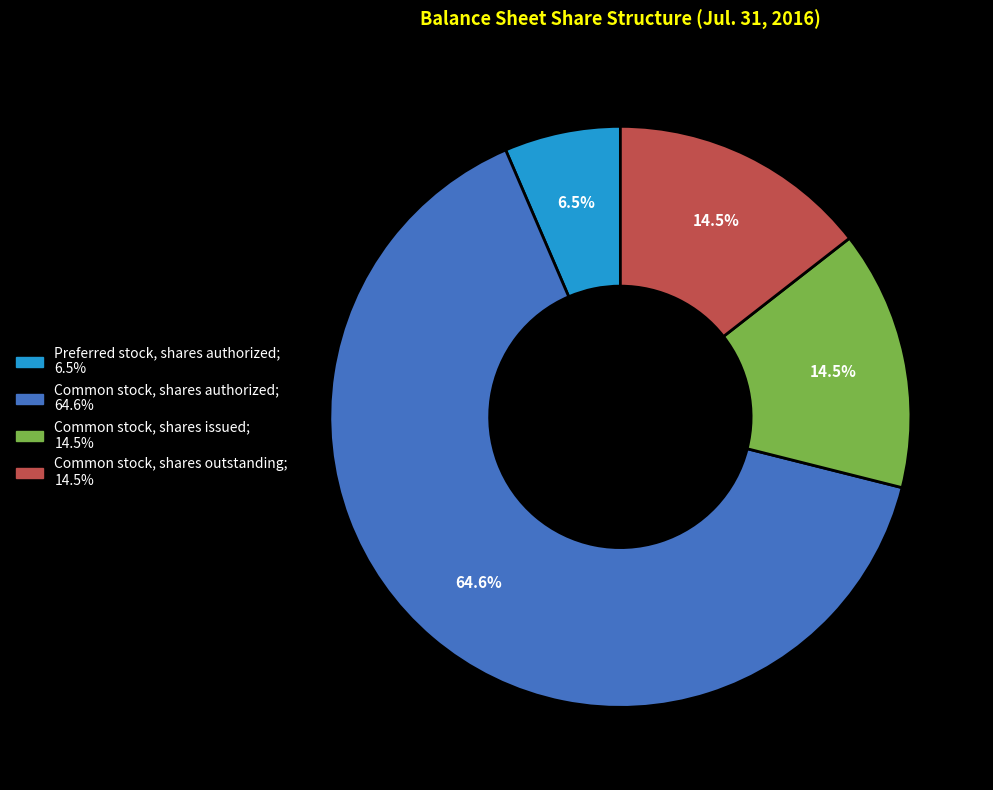

Combined, do Common stock, shares authorized and Preferred stock, shares authorized account for over 50%?

Yes